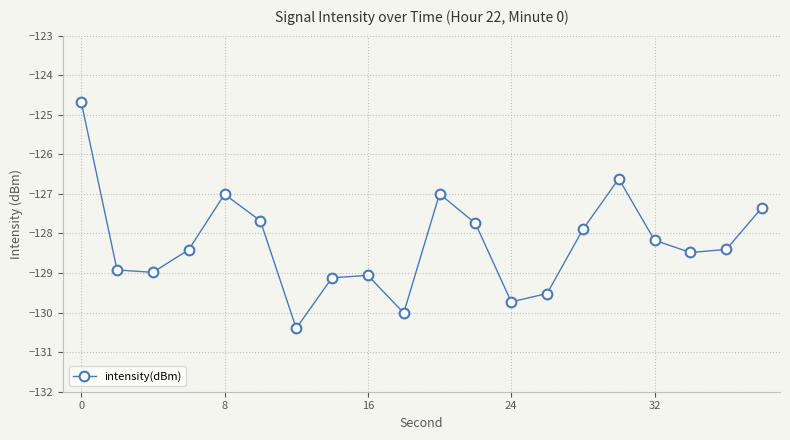

How many lines are shown in the chart?

1